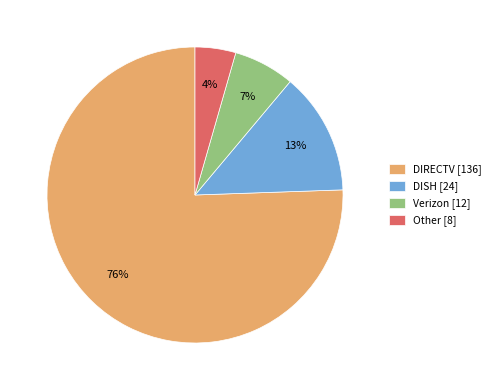

How many segments does this pie chart have?

4